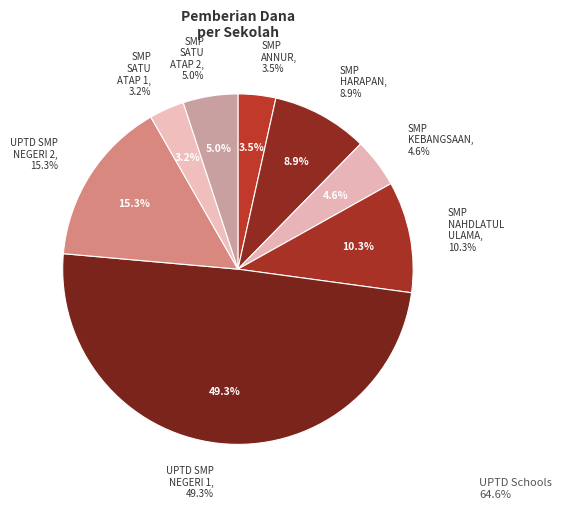

Do UPTD SMP NEGERI SATU ATAP 1 LOSARANG and UPTD SMP NEGERI 2 LOSARANG together represent more than half of the pie?

No